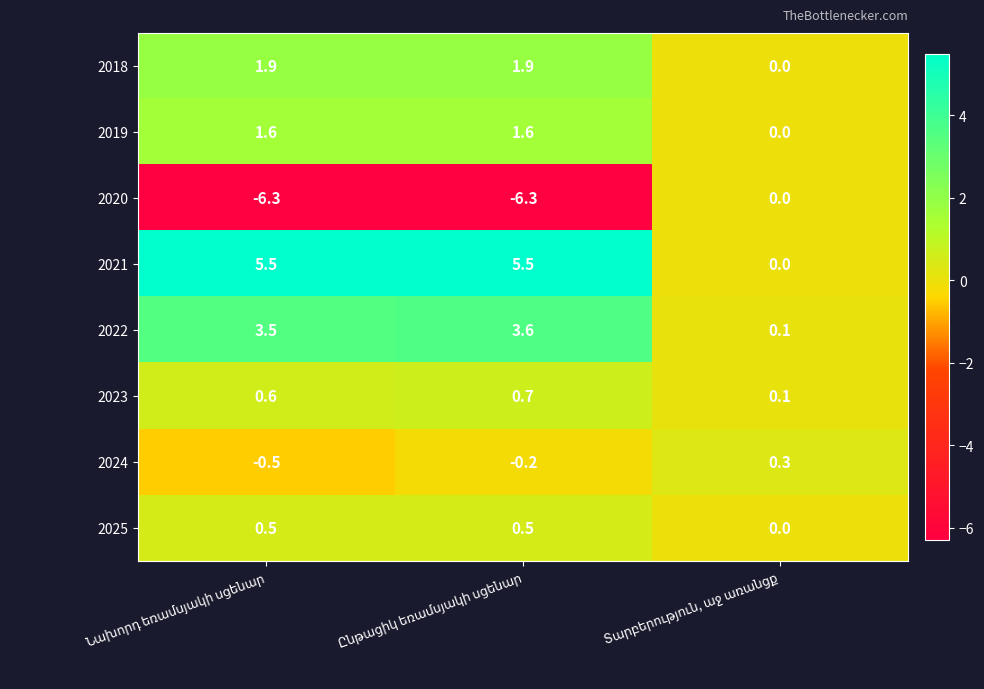

What is the difference between the maximum and minimum values in the 2023 series?

0.6